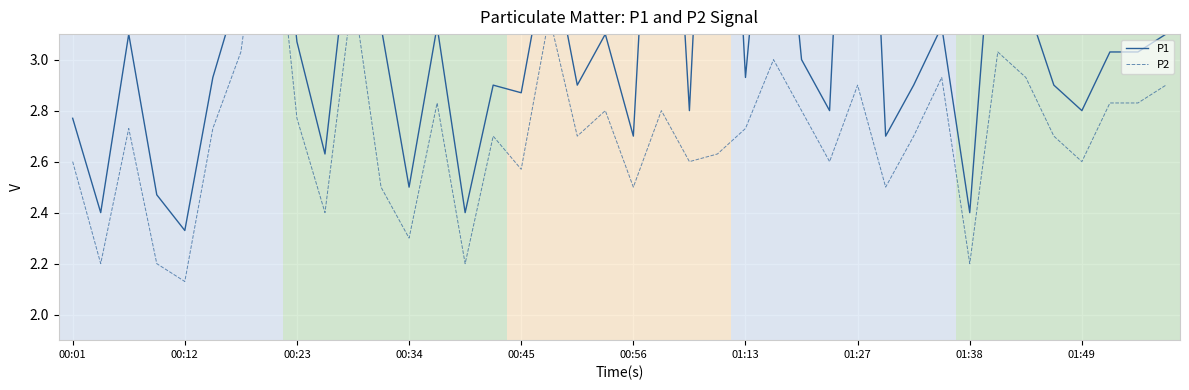

Rank the series by their average value, from lowest to highest.

P2, P1